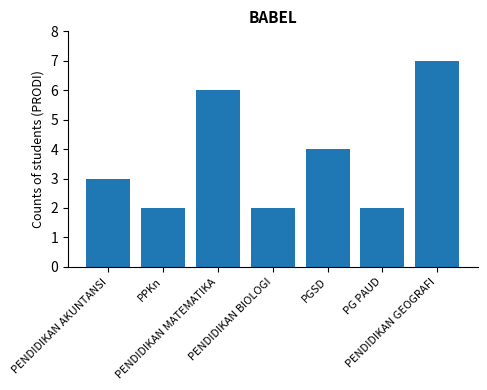

The value at PENDIDIKAN GEOGRAFI is 3. True or false?

False